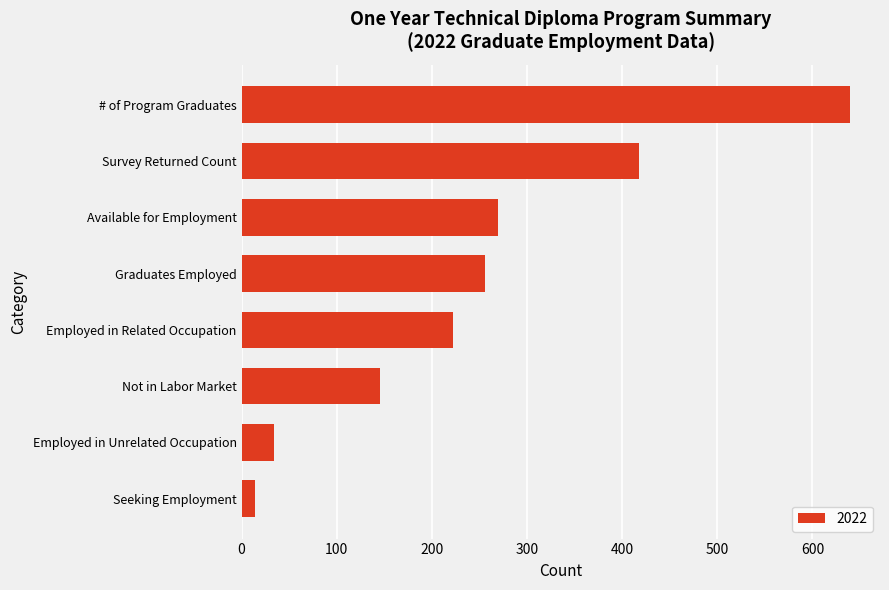

What is the value of the 1st bar from the top?

639